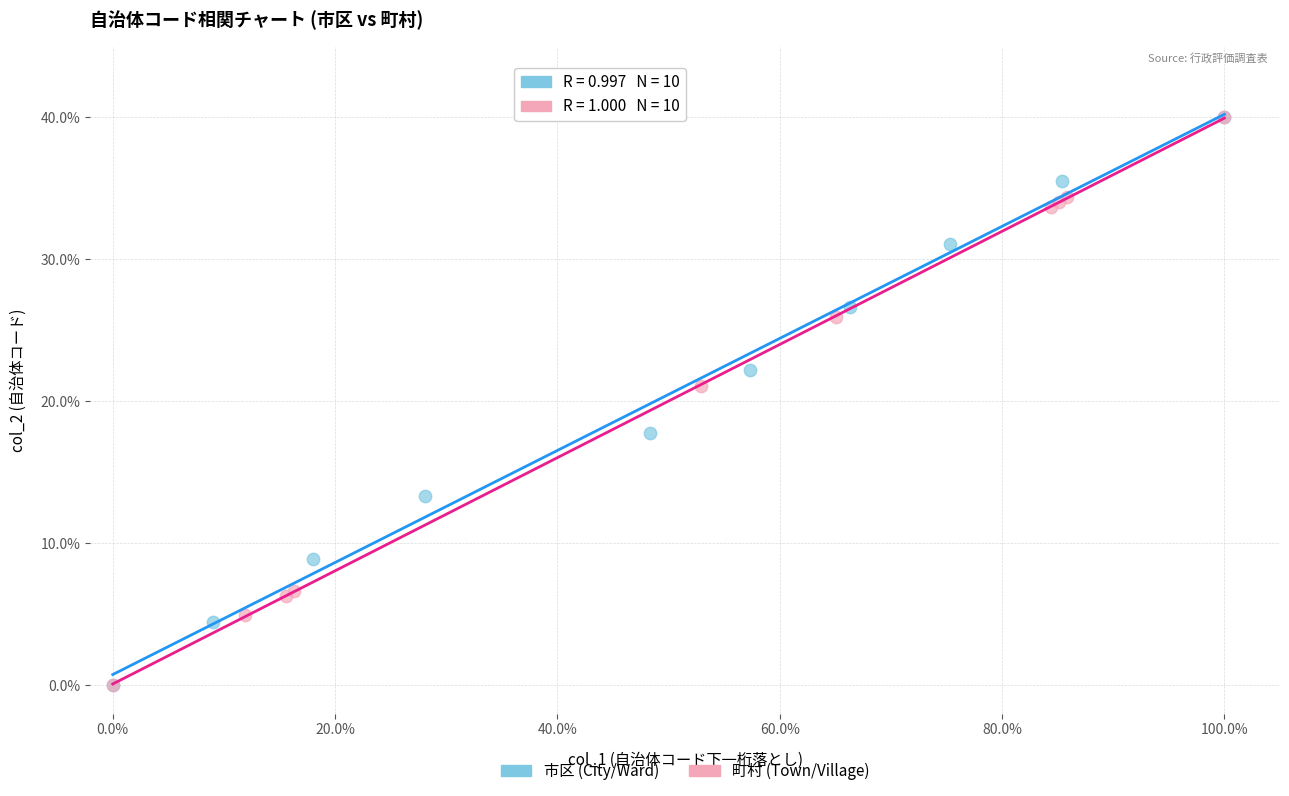

What are all the series names shown in the legend?

市区 (City/Ward), 町村 (Town/Village)